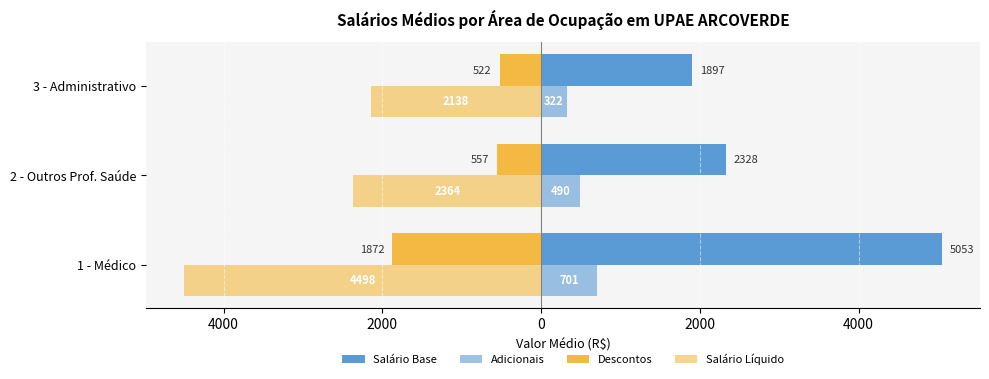

What is the difference between the second highest and minimum values in the Salário Líquido series?

2134.6